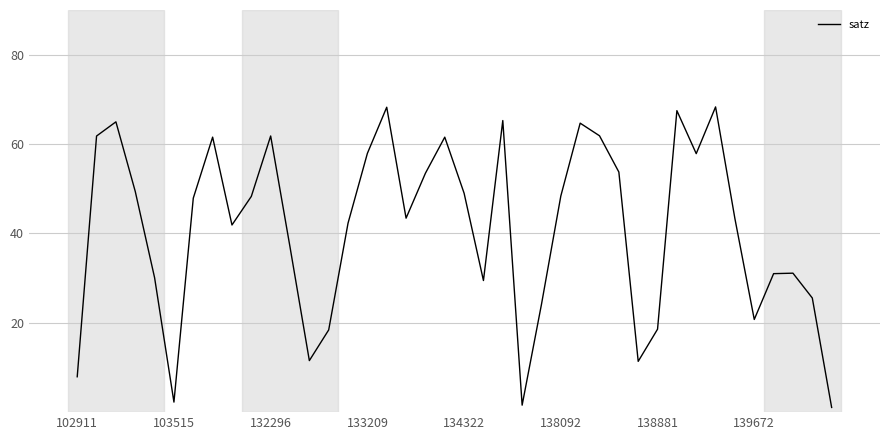

What is the maximum value shown in the chart?

68.3